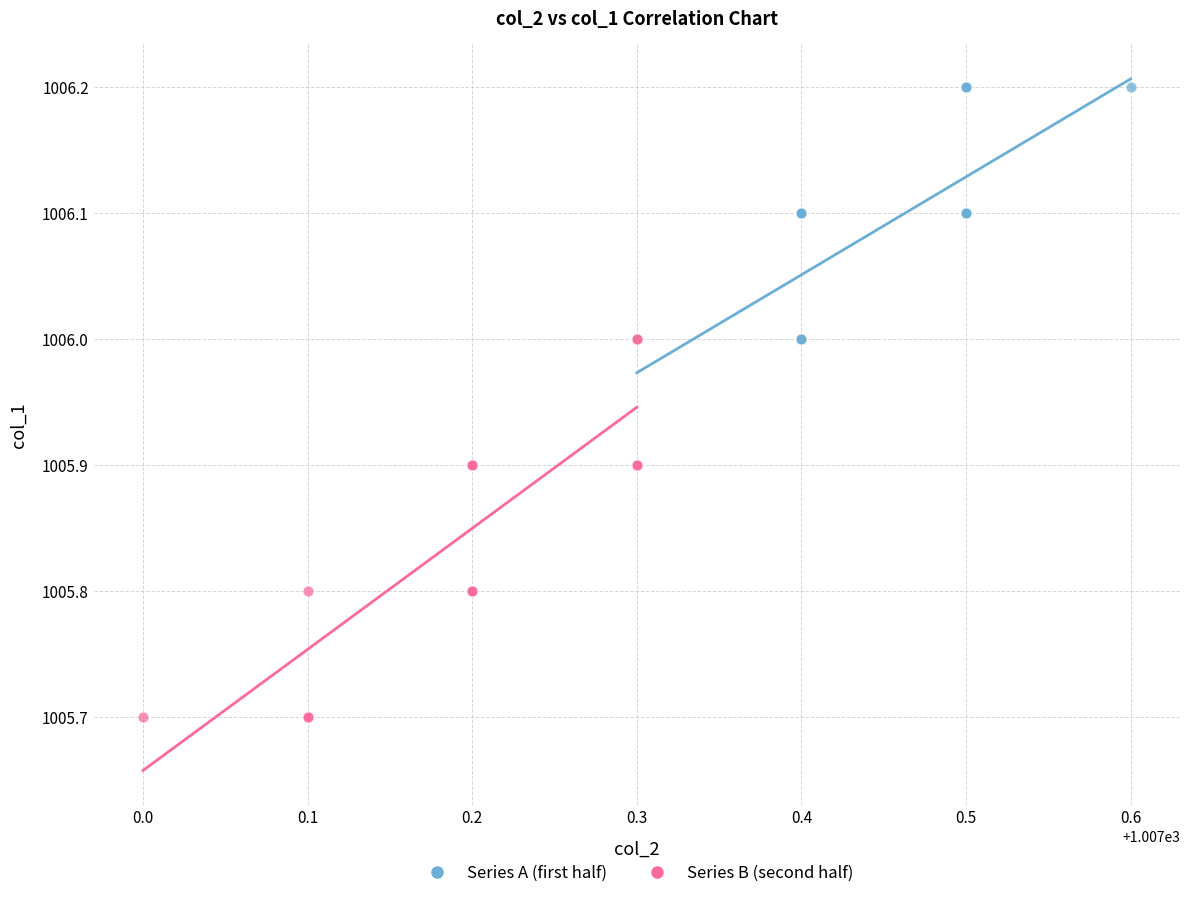

Which series contains the lowest Y value?

Series B (second half)